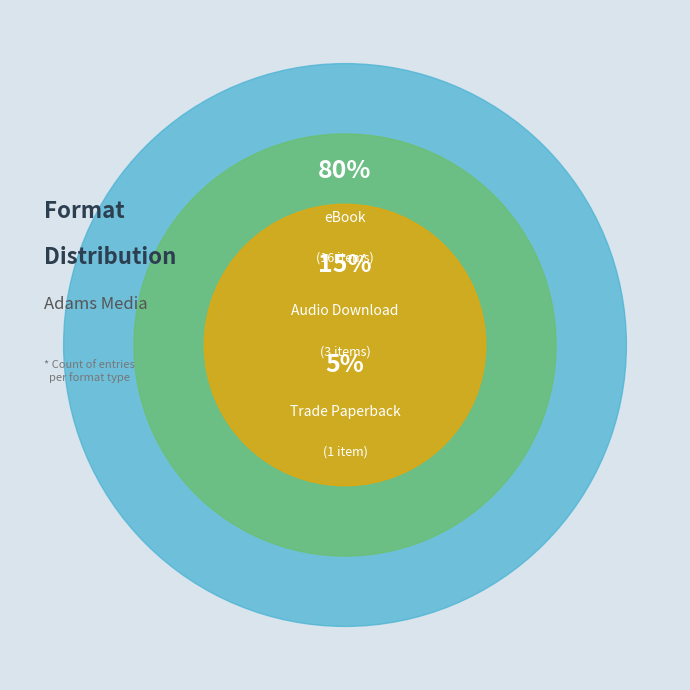

To the nearest percent, what is the combined percentage of Trade Paperback and Audio Download?

20%